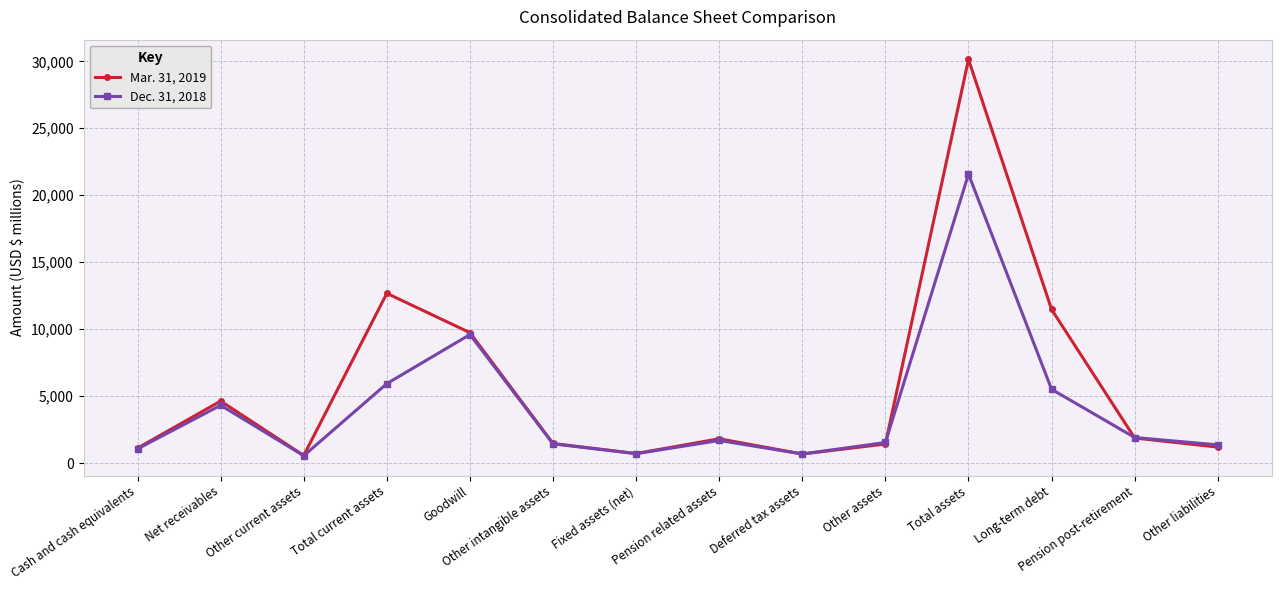

What is the sum of the Mar. 31, 2019 values at Goodwill and Deferred tax assets?

10419